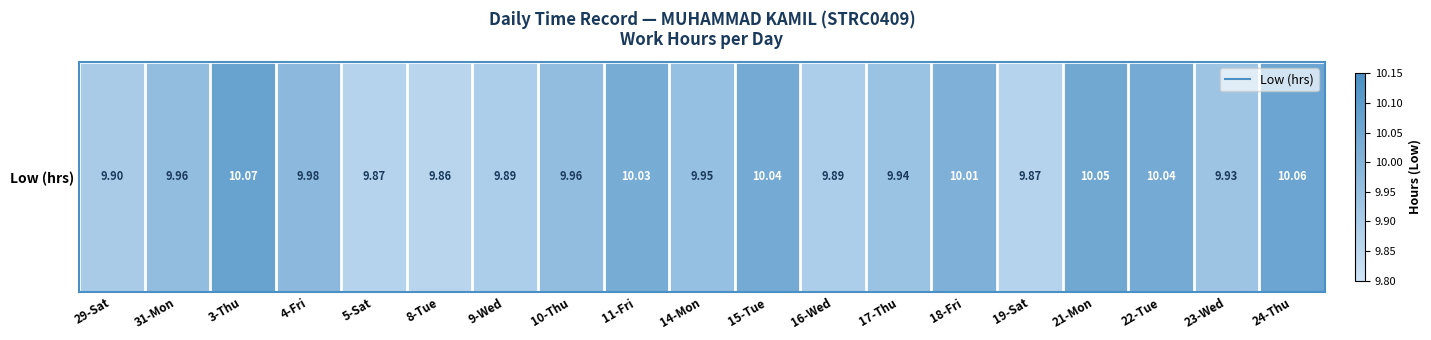

At which category does the chart reach its minimum across all series?

8-Tue